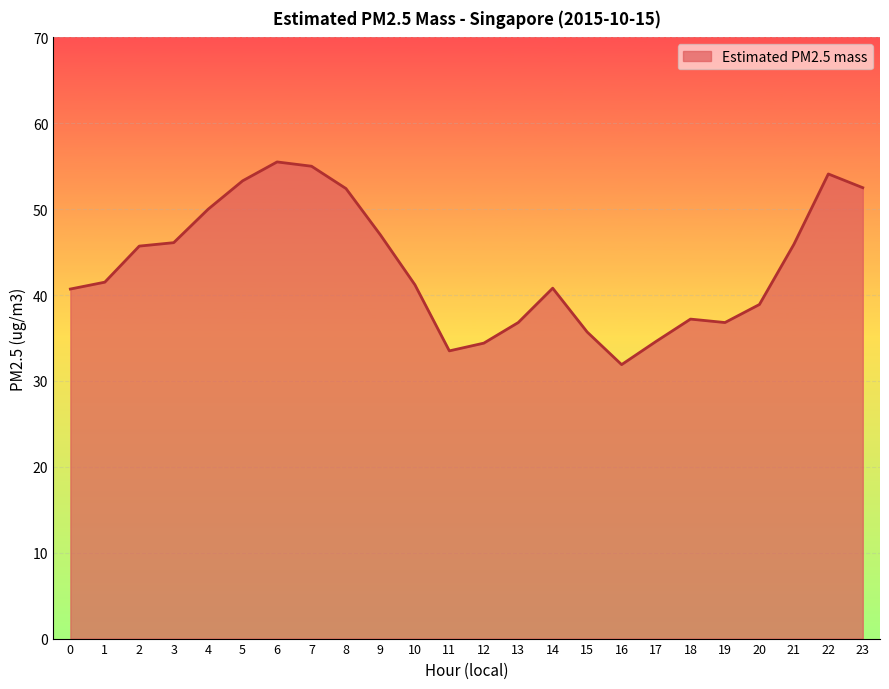

Read the value at 11.

33.5